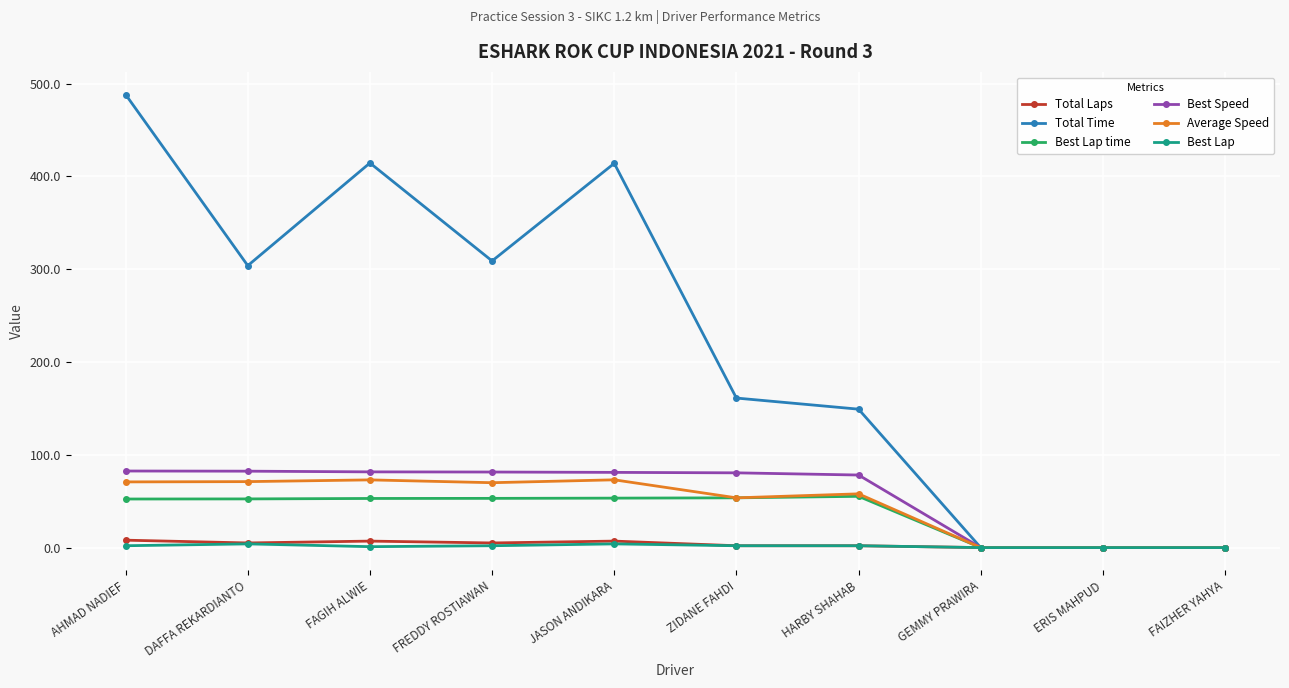

What is the label of the 9th point from the right?

DAFFA REKARDIANTO